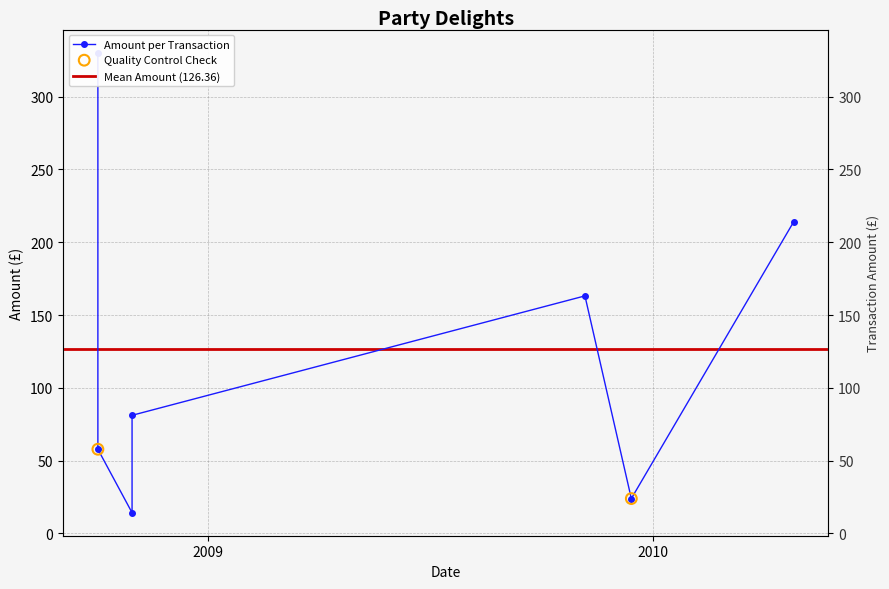

What is the change in value from 2008-10-03 to 2008-10-03?

-272.5